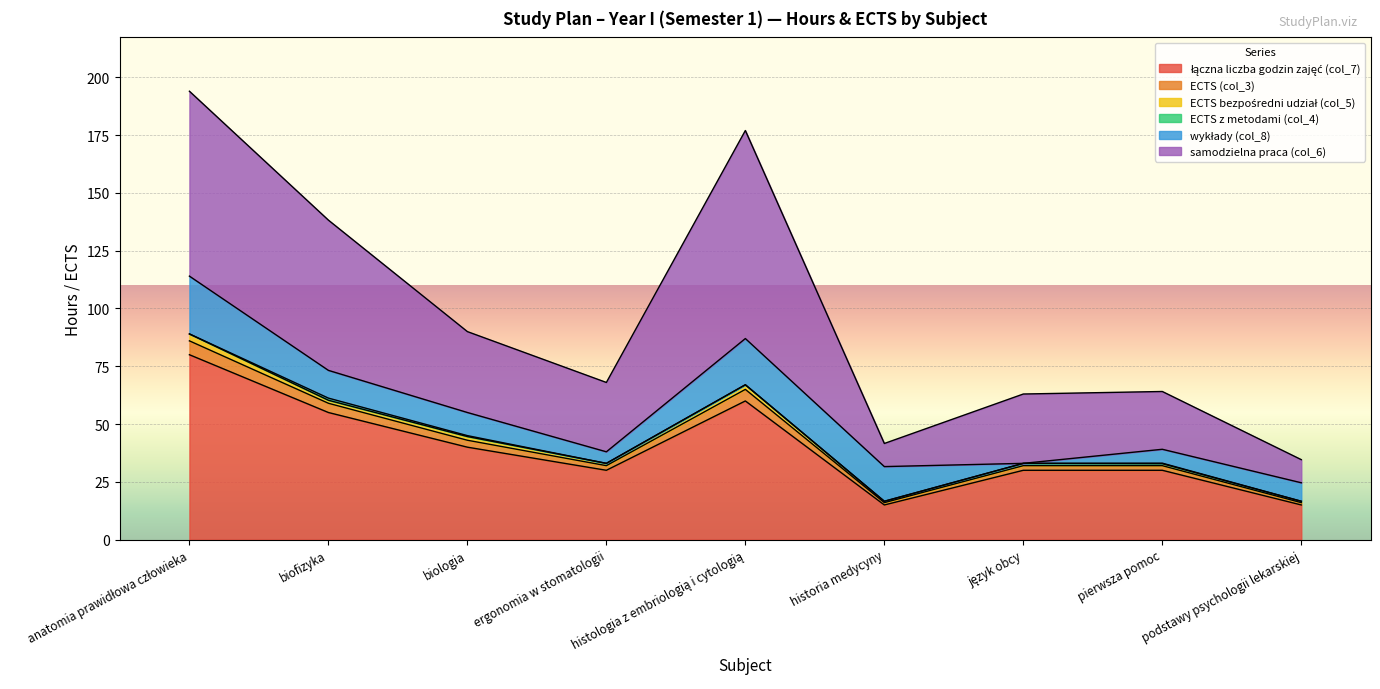

What is the spread (max minus min) of values at pierwsza pomoc?

34.1